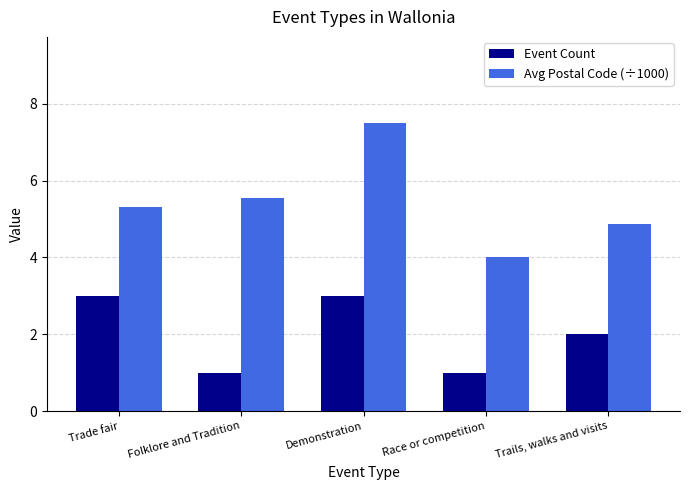

What is the highest value of the Event Count series?

3.0